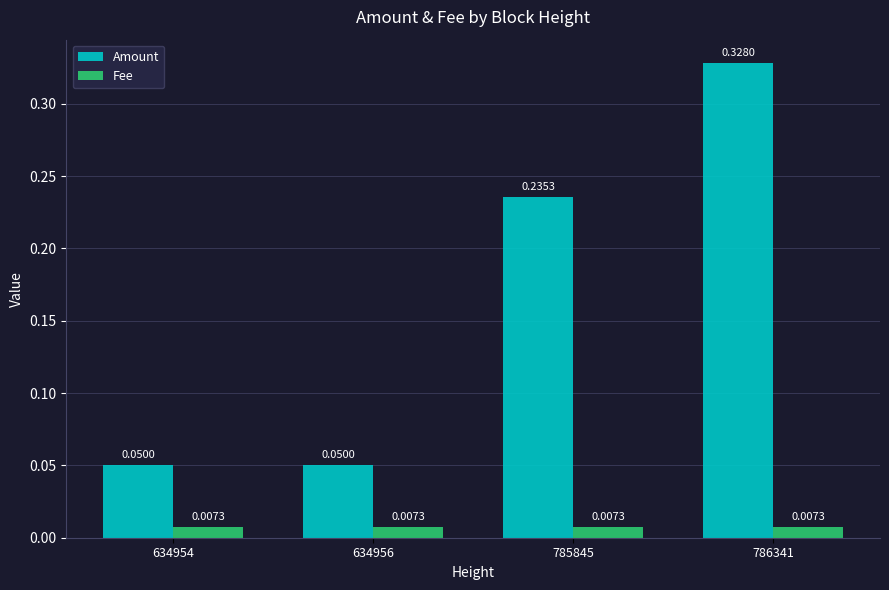

Between 634954 and 785845, which series saw the biggest shift?

Amount